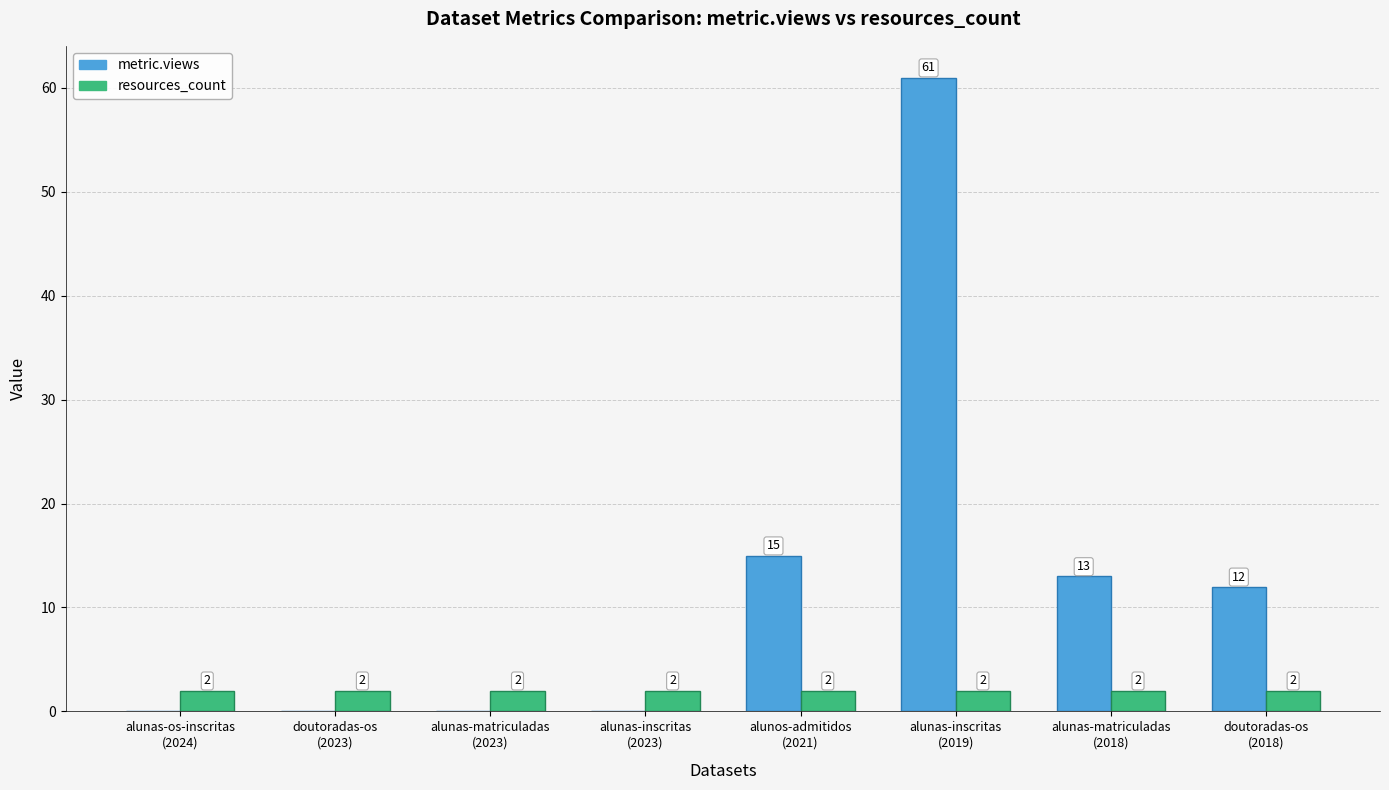

Which series has the largest total across all categories?

metric.views